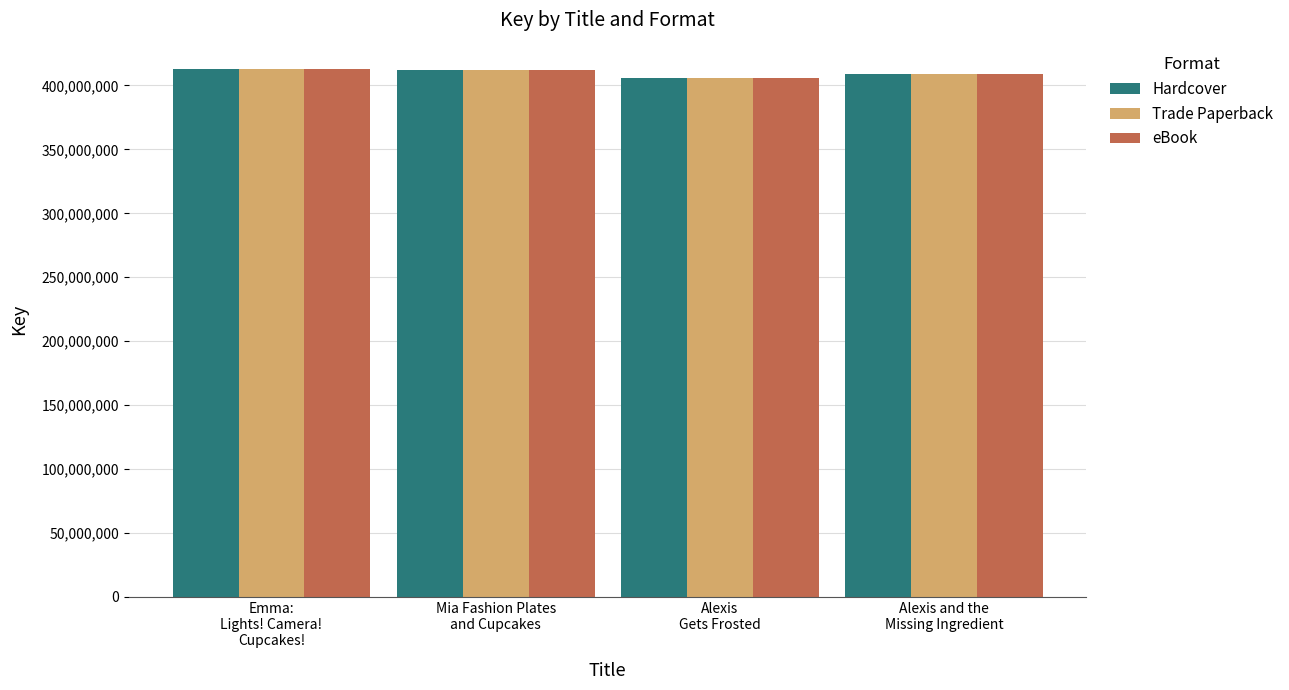

What is the smallest value displayed?

405848622